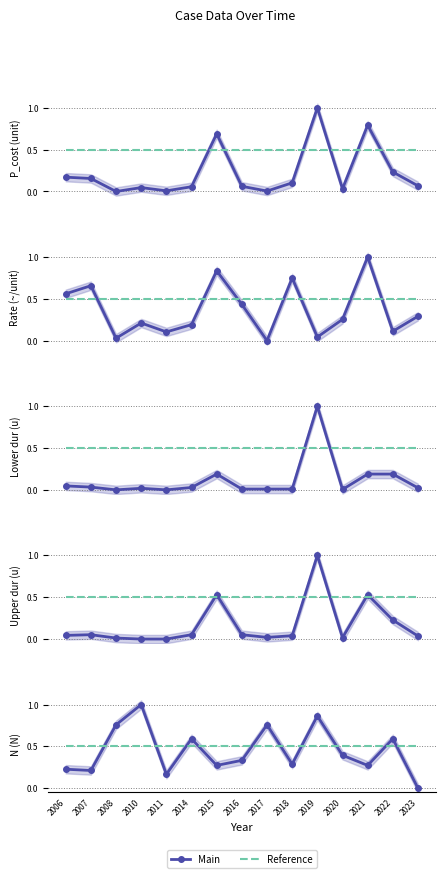

Is the value of Main at 2022 greater than the value of Reference at 2015?

Yes